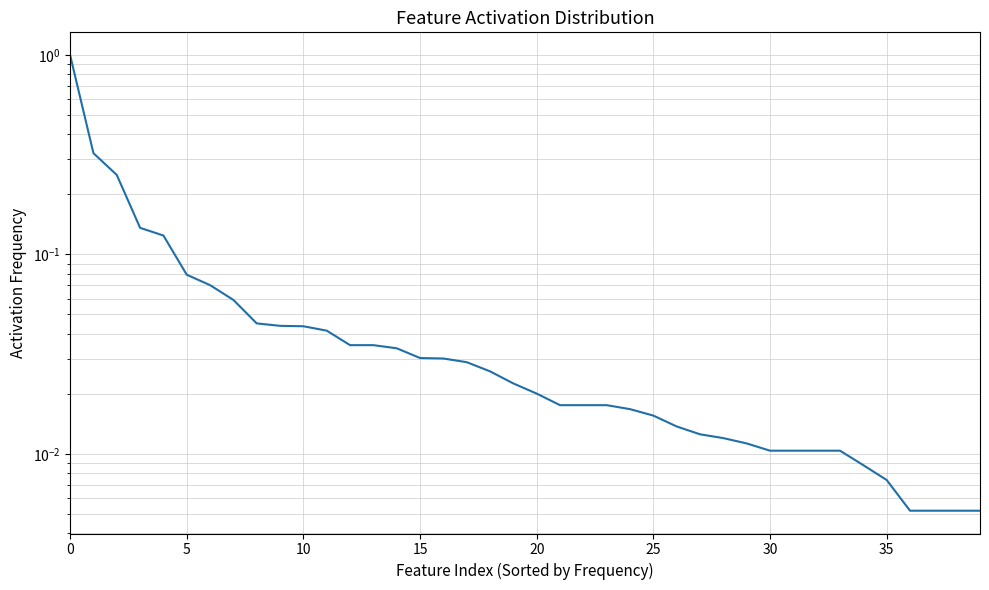

What is the sum of all values?

2.7